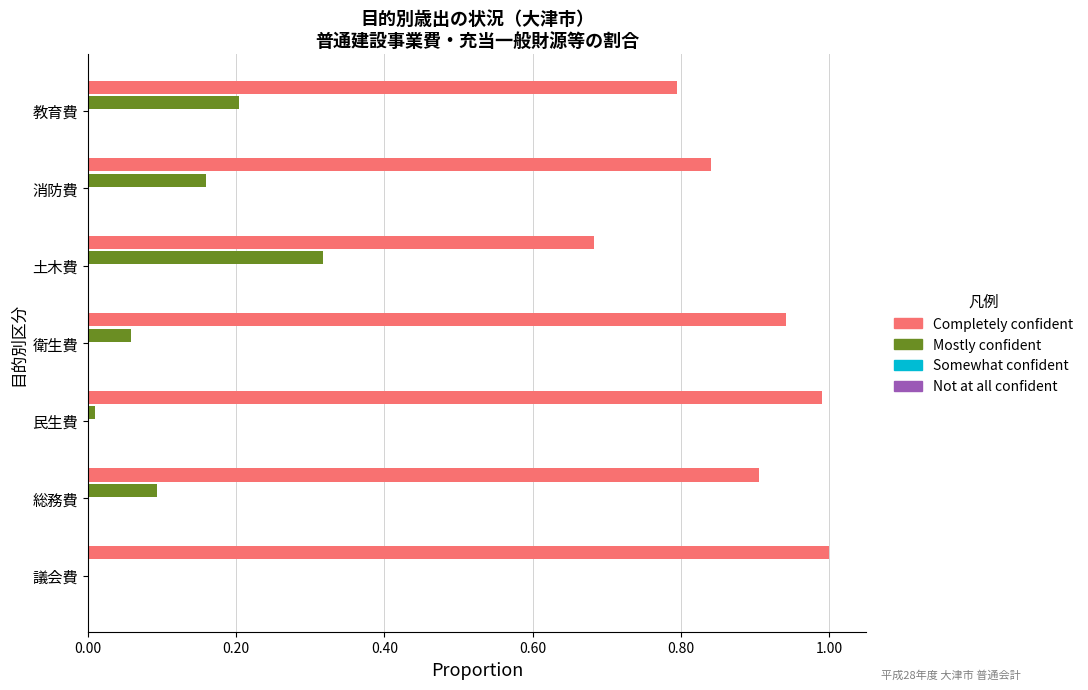

What is the greatest value displayed?

1.0